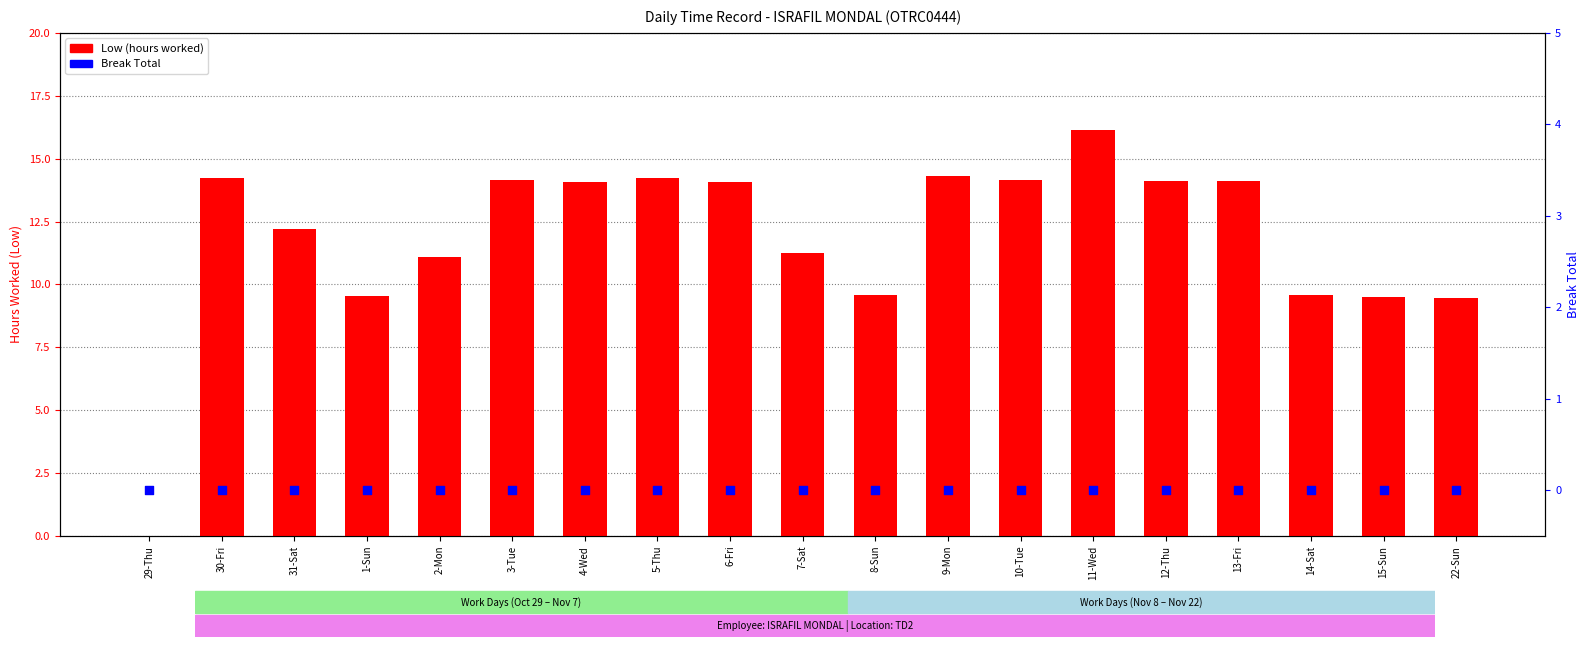

Which series has the largest Y range (max minus min)?

Low (hours worked)